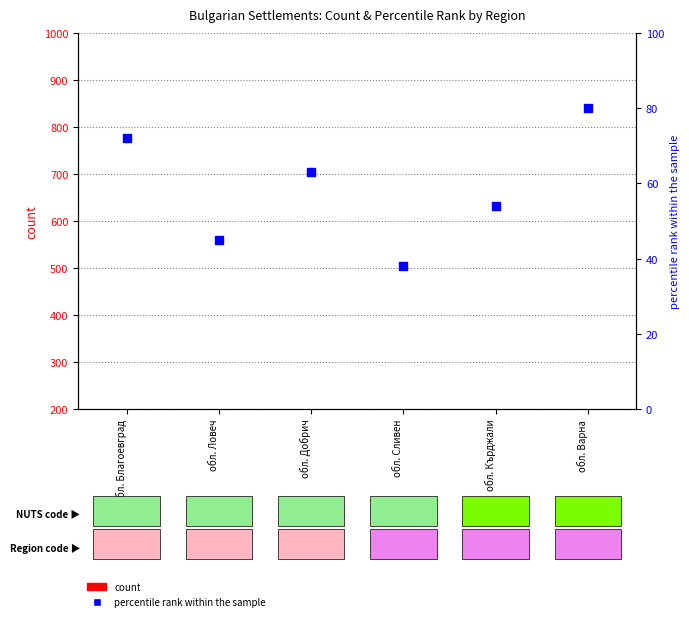

Which series has the widest spread of Y values?

count